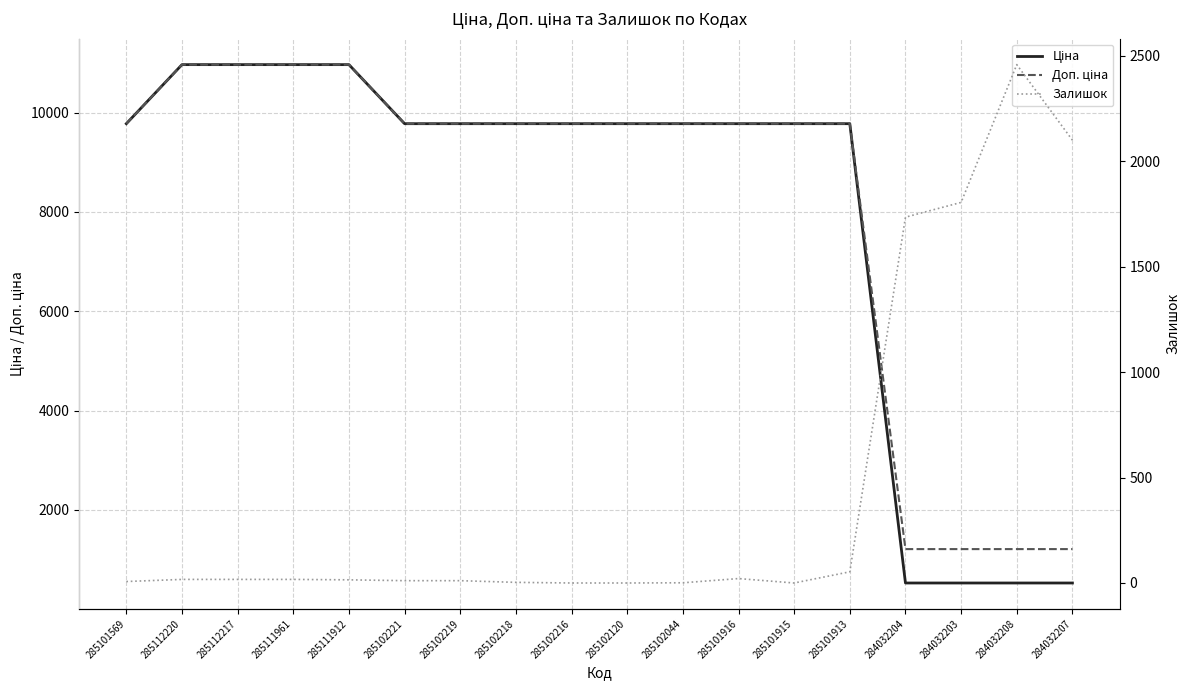

What is the value of the Доп. ціна point at the 6th from the left?

9775.5